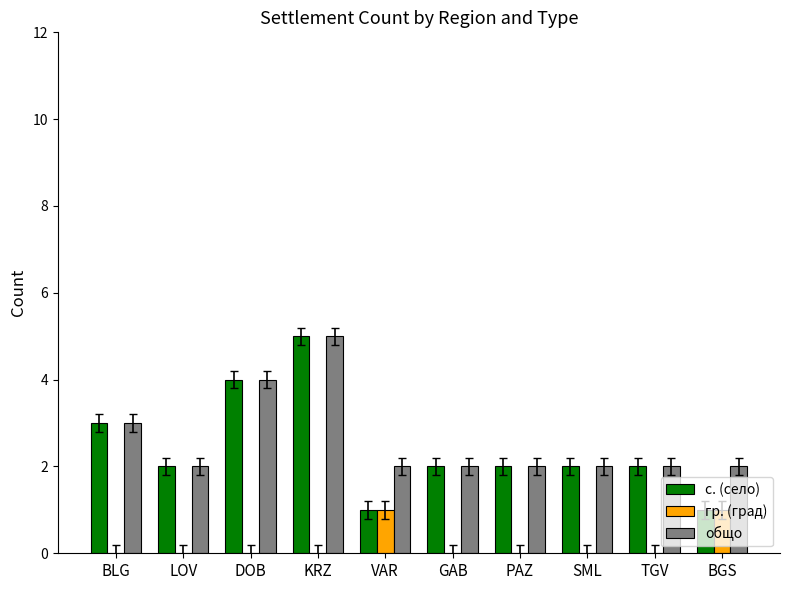

Count the number of categories in the chart.

10